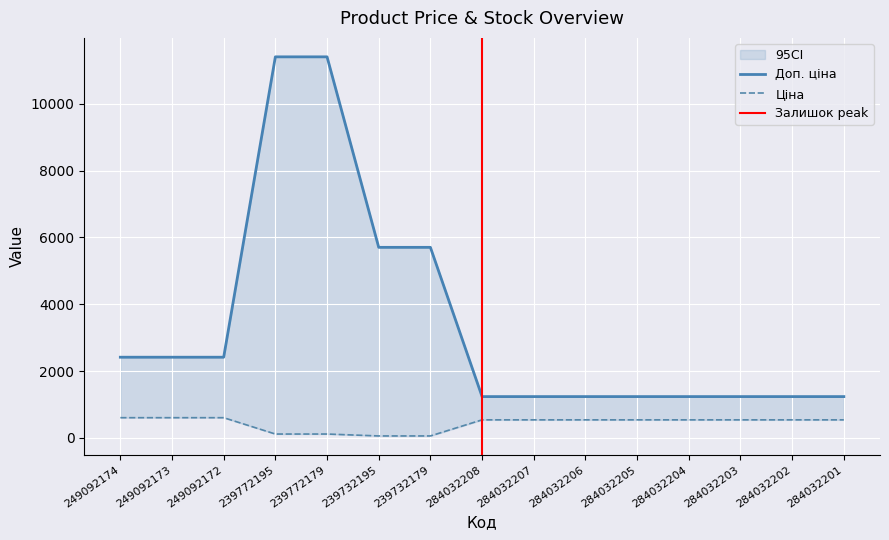

What is the difference between the maximum and minimum values in the Ціна series?

546.7